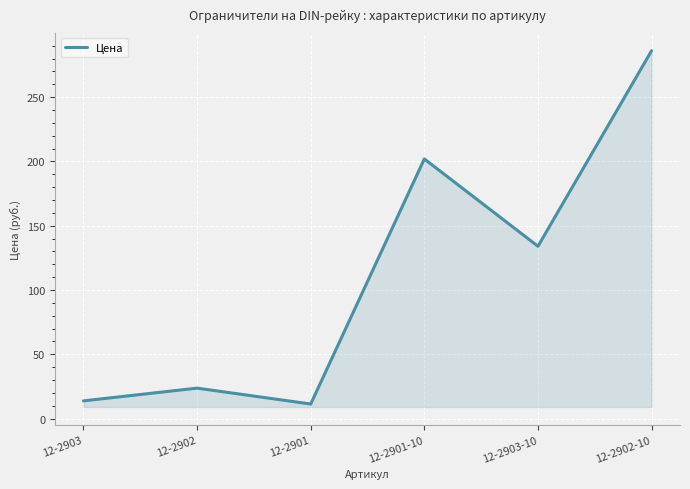

Does the chart have visible grid lines?

Yes